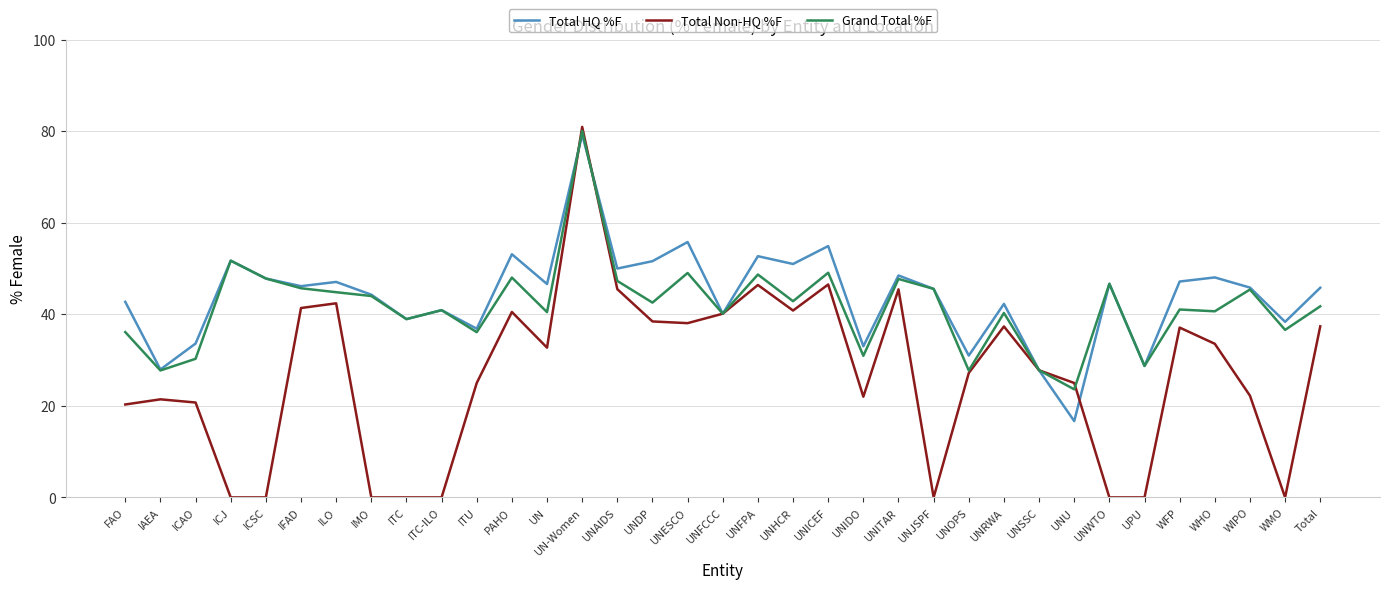

What is the total value across all series at WIPO?

113.5